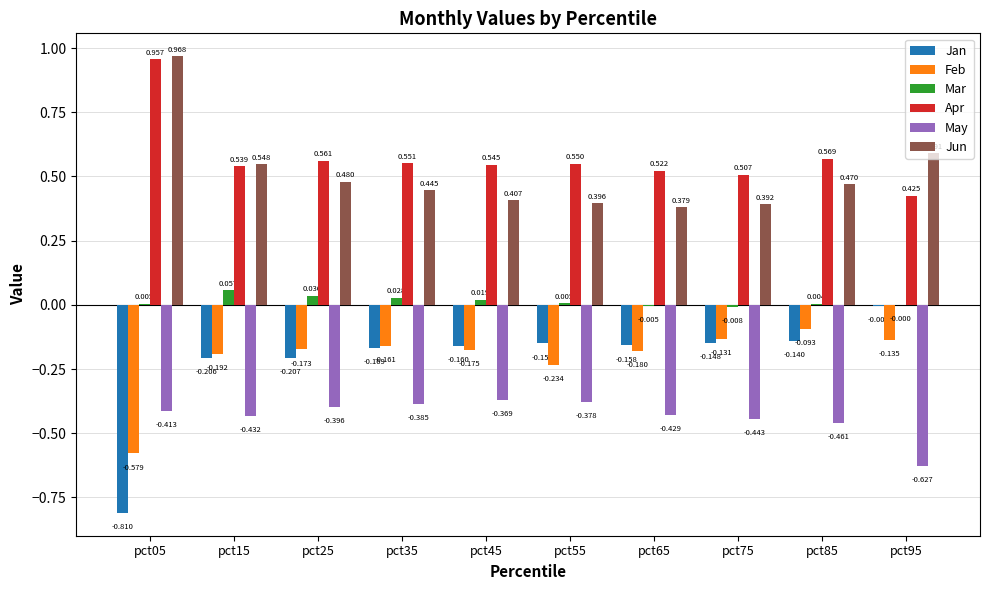

What are all the series names shown in the legend?

Jan, Feb, Mar, Apr, May, Jun